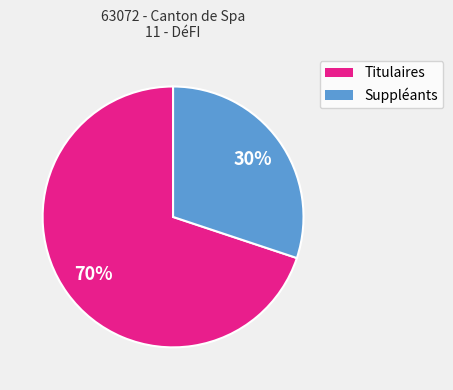

What is the ratio of the value at Titulaires to the value at Suppléants?

2.3